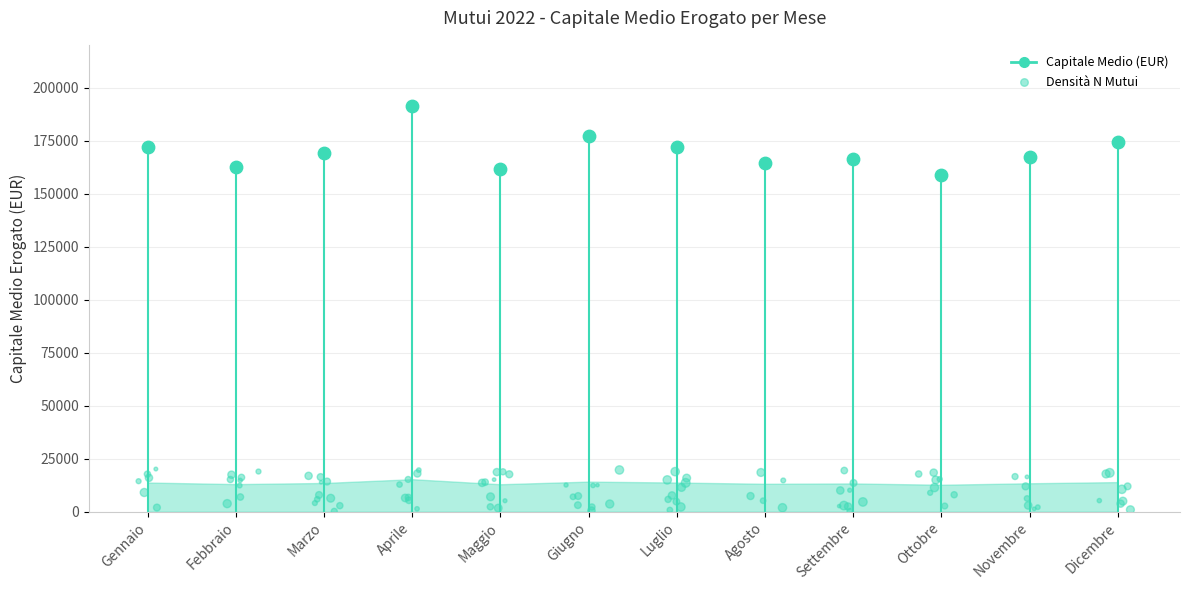

Which has a higher value, Novembre or Febbraio?

Novembre